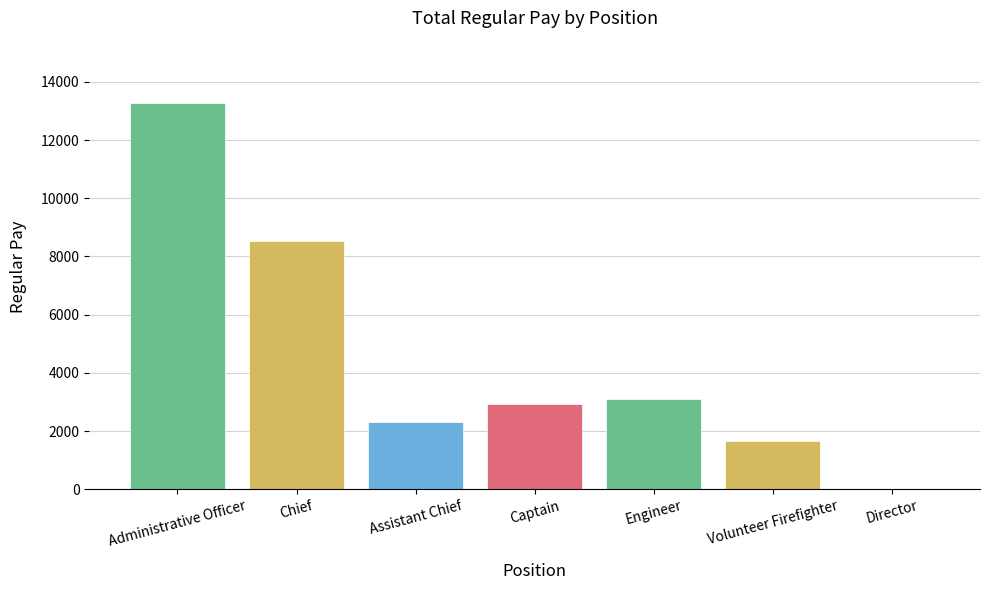

The value at Director is 0. True or false?

True